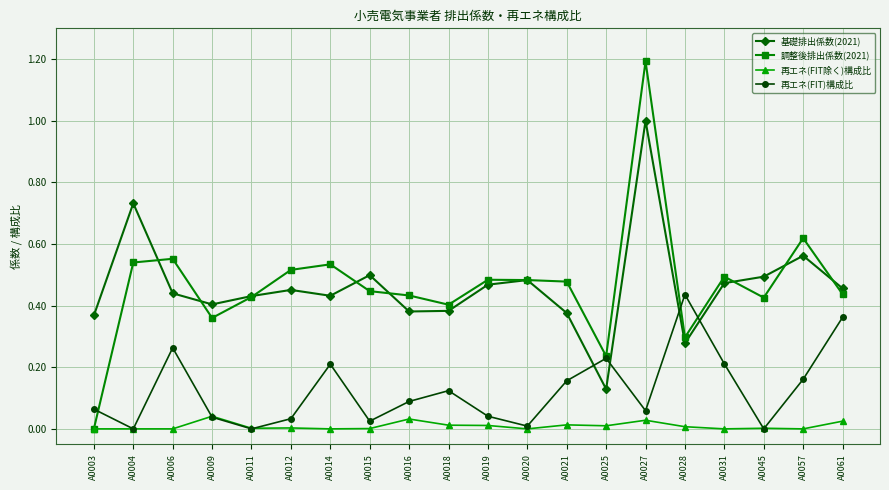

At which category does 基礎排出係数(2021) reach its first local peak?

A0004